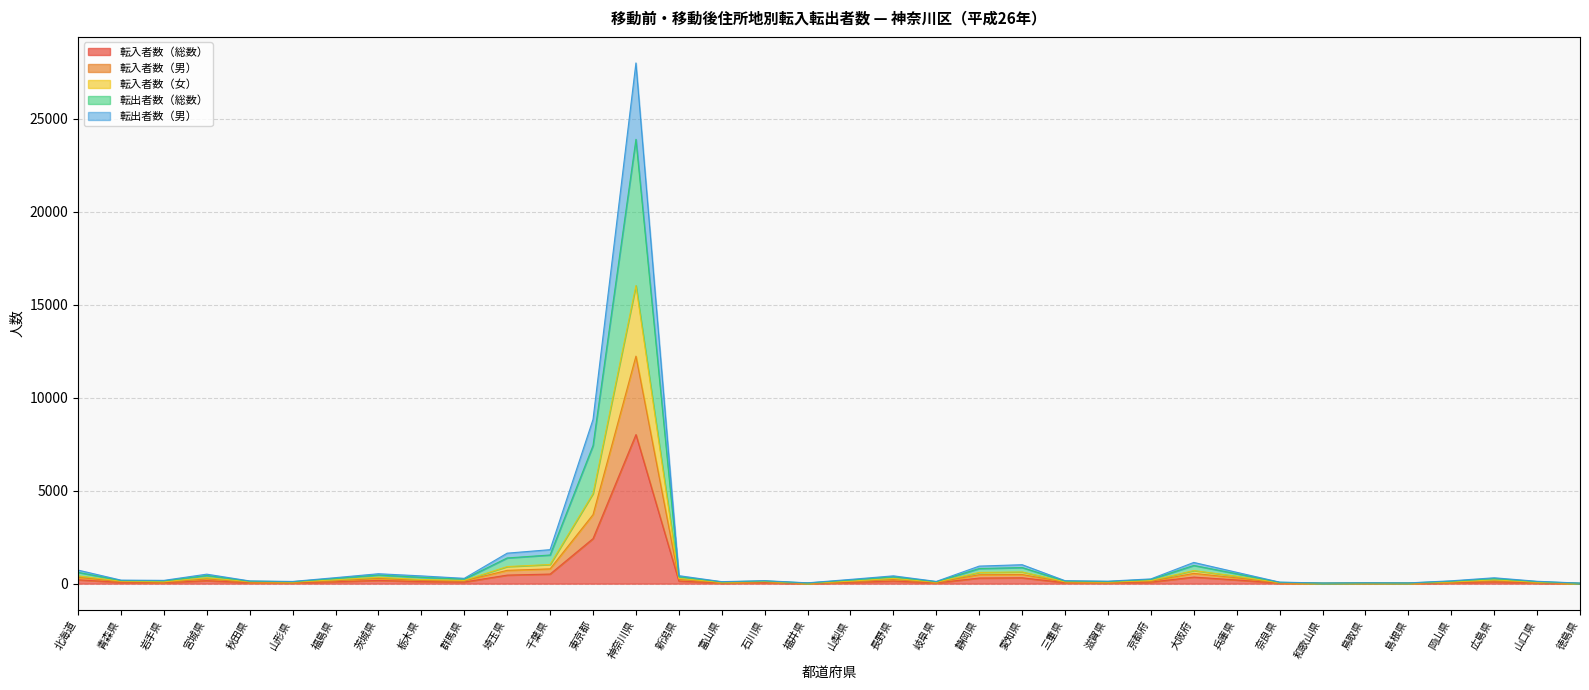

What is the value of the 転入者数（女） point at the 15th from the left?

280